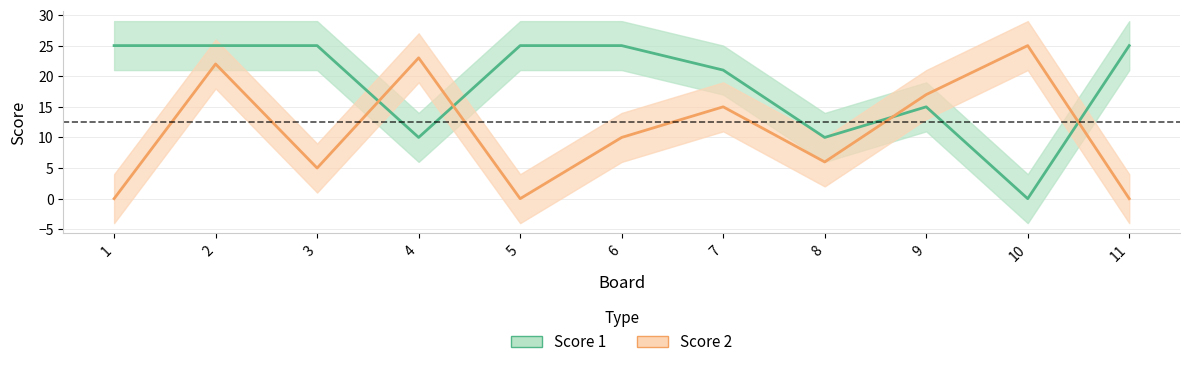

Between which two adjacent categories do Score 1 and Score 2 first intersect?

3 and 4